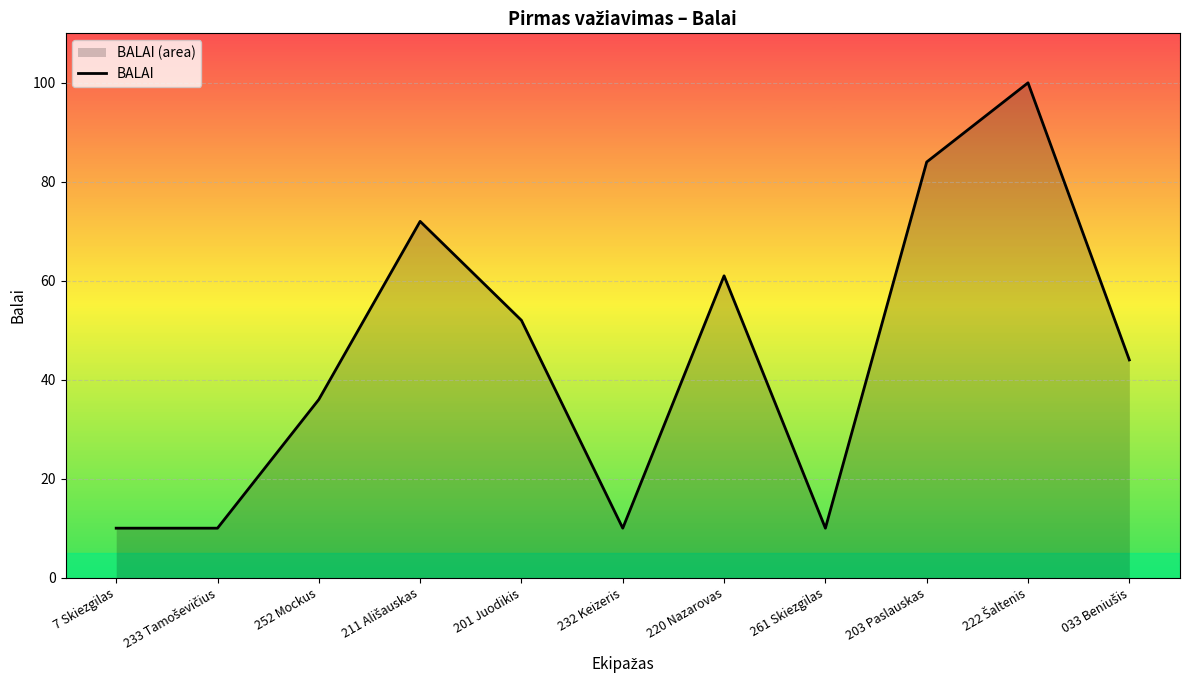

Does the chart display data point markers on the line(s)?

No